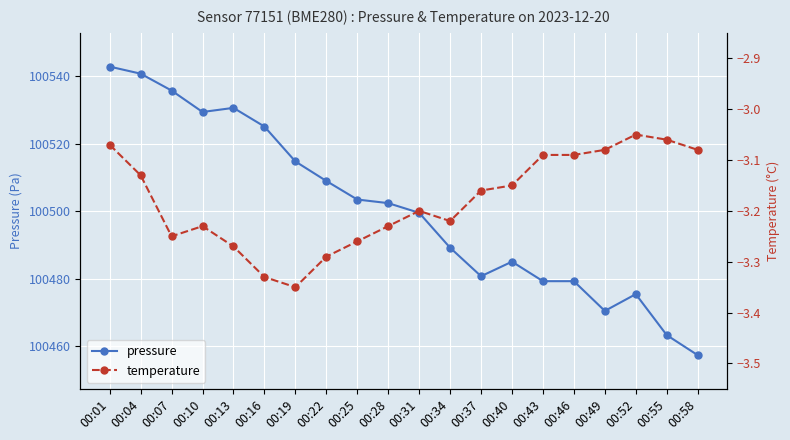

True or false: temperature and pressure intersect in this chart.

False